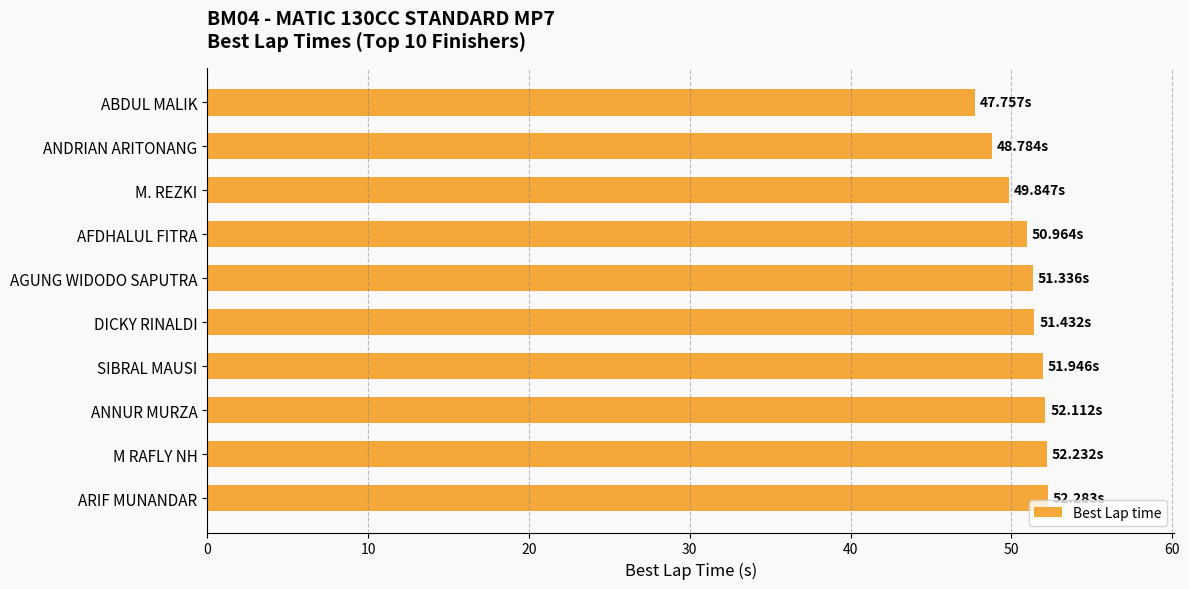

Which has a higher value, ARIF MUNANDAR or ANDRIAN ARITONANG?

ARIF MUNANDAR